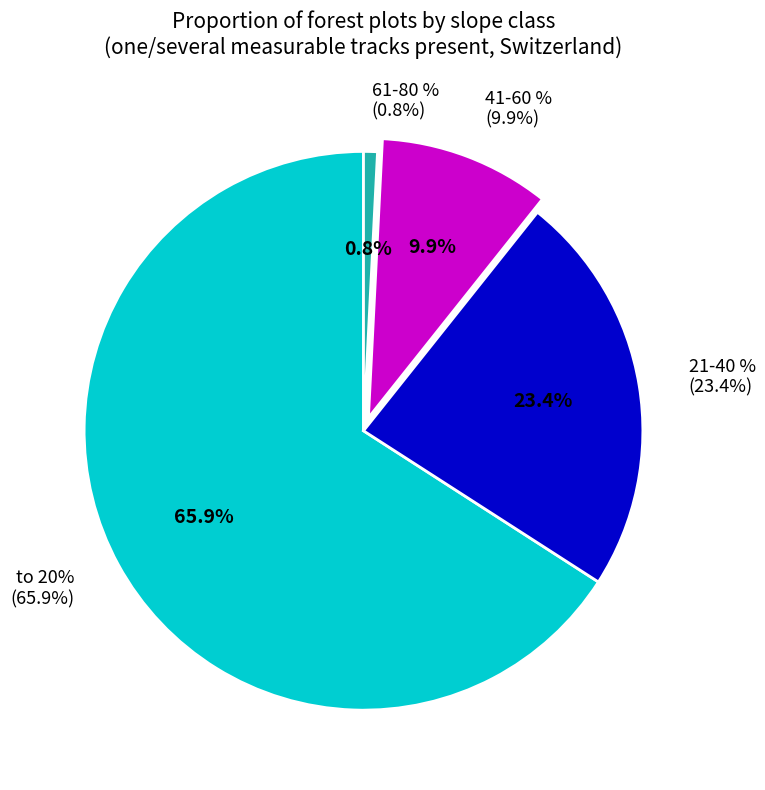

Does to 20% represent more than half of the total?

Yes